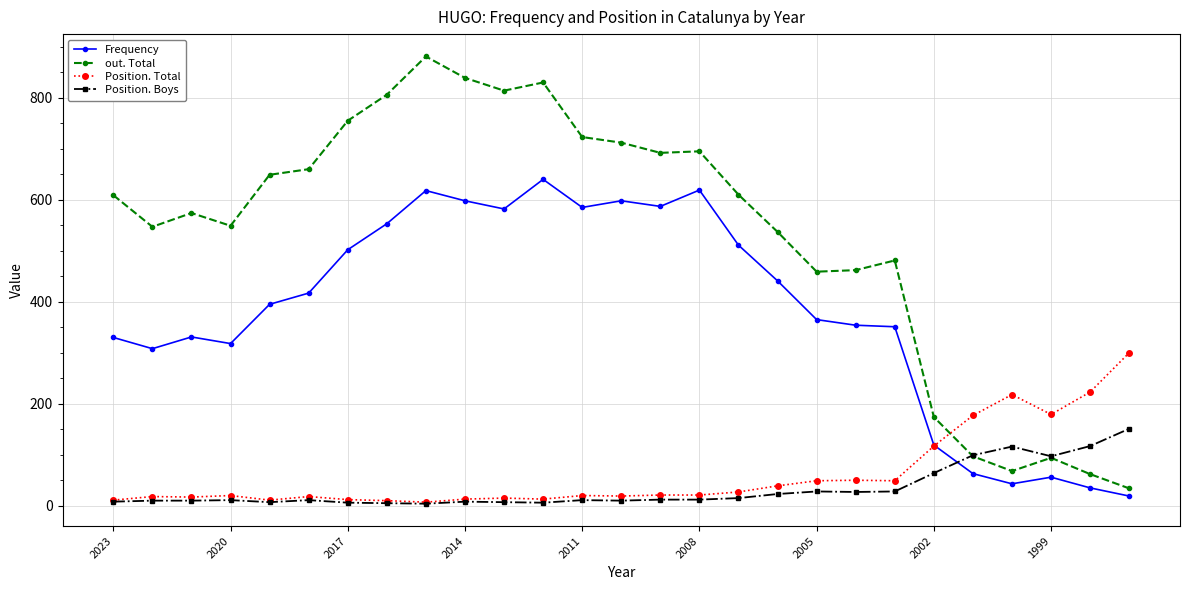

What is the average value of the out. Total series?

534